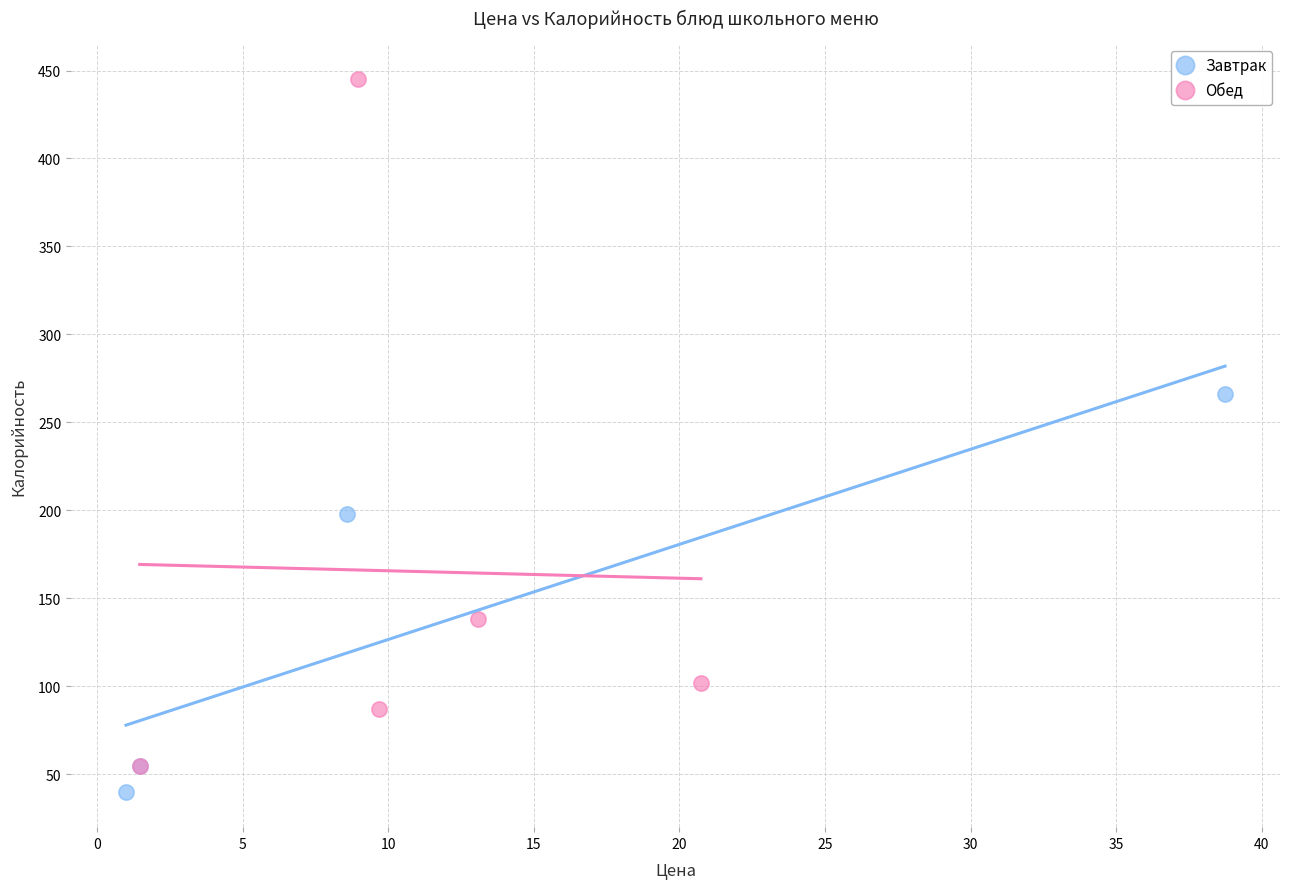

Which series has the widest spread of Y values?

Обед